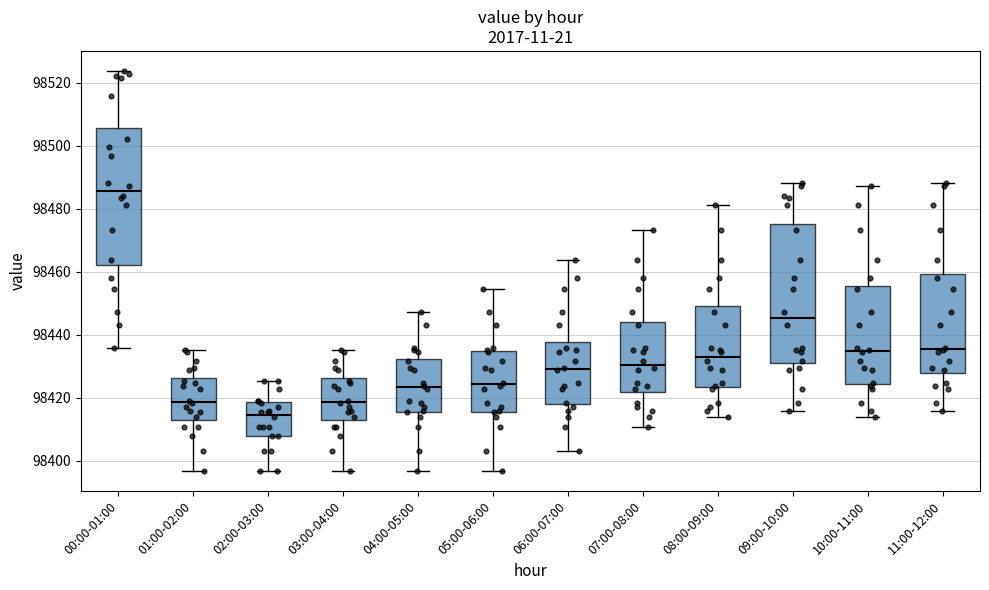

Reading left to right, read every box against the y-axis: the position of its median line, the range the box covers, and the ends of its whiskers. The values are not printed on the chart, so give them approximately, as read against the axis.

00:00-01:00: median 98486, box 98462 to 98506, whiskers 98436 to 98524
01:00-02:00: median 98418, box 98414 to 98426, whiskers 98396 to 98436
02:00-03:00: median 98414, box 98408 to 98418, whiskers 98396 to 98426
03:00-04:00: median 98418, box 98414 to 98426, whiskers 98396 to 98436
04:00-05:00: median 98424, box 98416 to 98432, whiskers 98396 to 98448
05:00-06:00: median 98424, box 98416 to 98434, whiskers 98396 to 98454
06:00-07:00: median 98430, box 98418 to 98438, whiskers 98404 to 98464
07:00-08:00: median 98430, box 98422 to 98444, whiskers 98410 to 98474
08:00-09:00: median 98434, box 98424 to 98450, whiskers 98414 to 98482
09:00-10:00: median 98446, box 98430 to 98476, whiskers 98416 to 98488
10:00-11:00: median 98434, box 98424 to 98456, whiskers 98414 to 98488
11:00-12:00: median 98436, box 98428 to 98460, whiskers 98416 to 98488